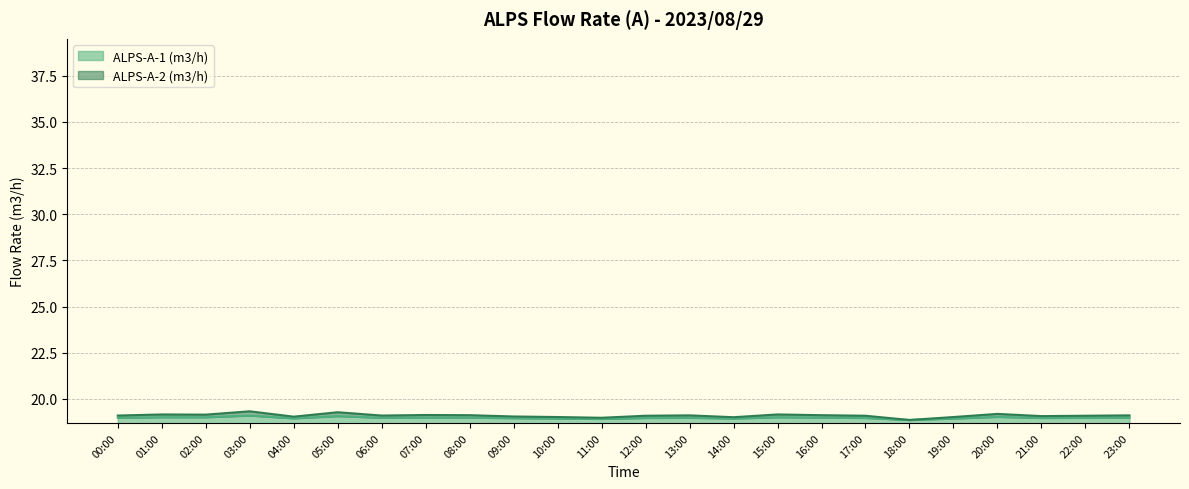

Which series changed the most between 04:00 and 10:00?

ALPS-A-2 (m3/h)